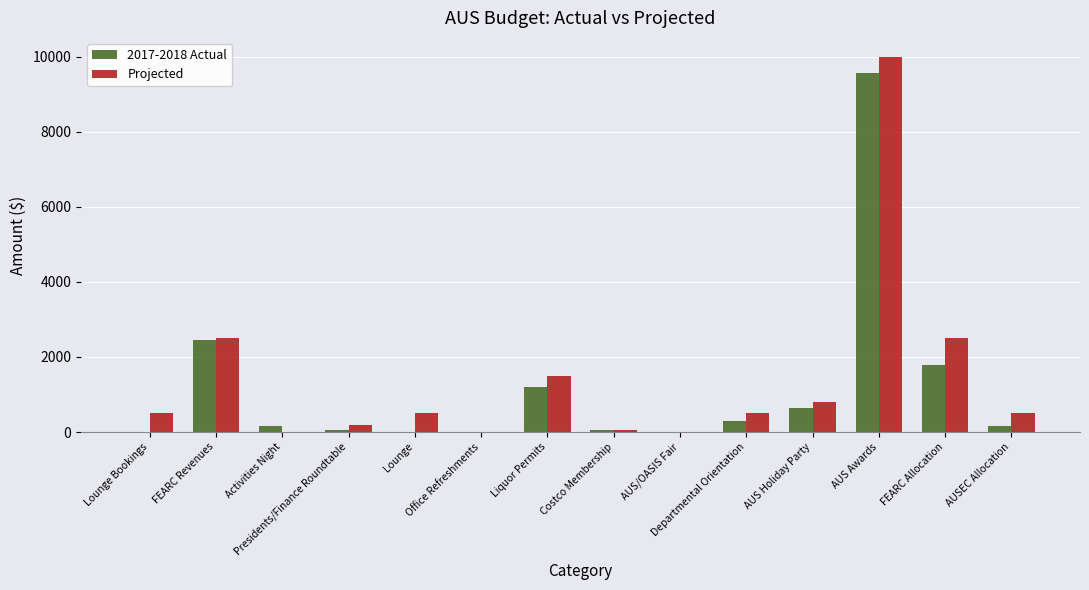

What is the sum of all 2017-2018 Actual values?

16368.0